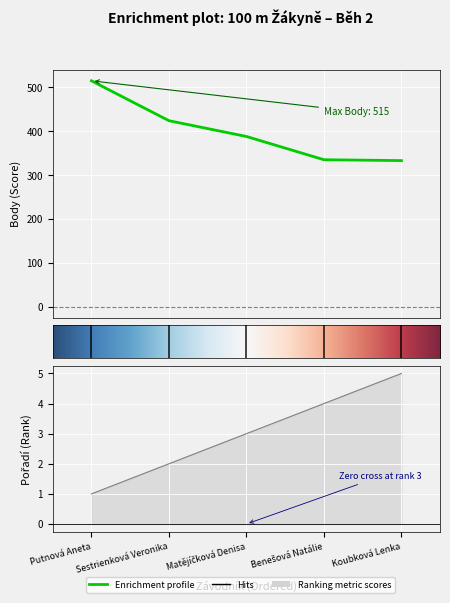

True or false: Body has a value of 91 at Benešová Natálie.

False